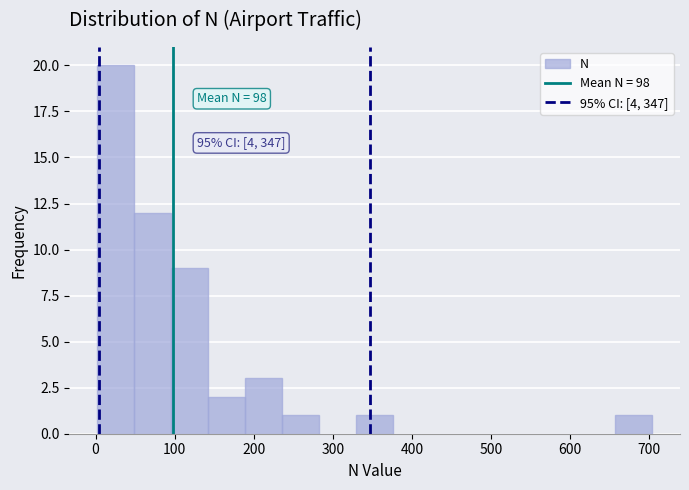

Over which range of the x-axis is the bar tallest?

0 to 50